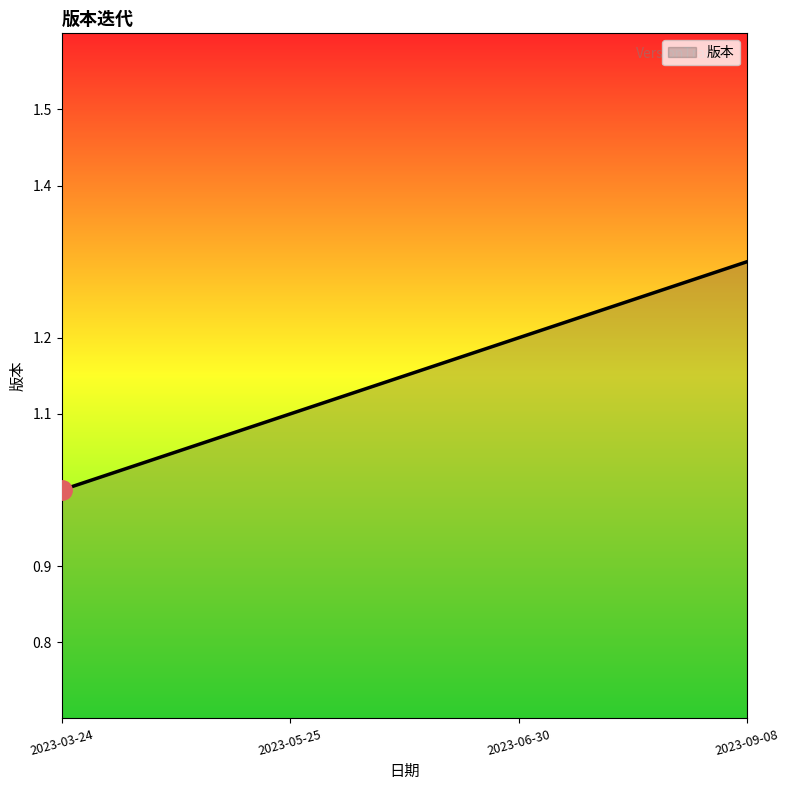

Count the number of categories in the chart.

4